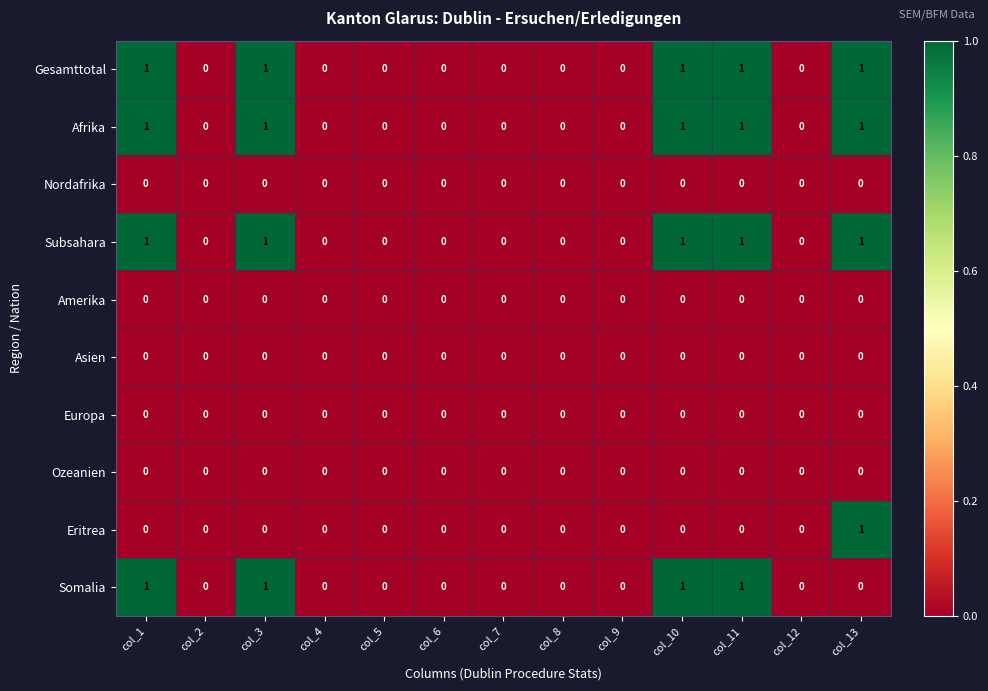

How many Eritrea values are between 0 and 1?

13